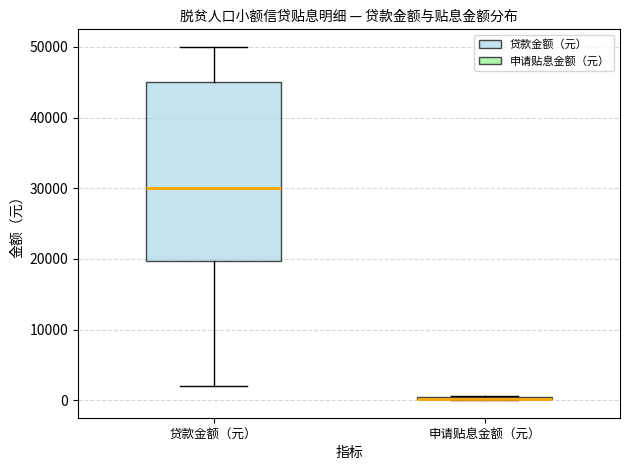

Comparing the boxes themselves (not the whiskers), which one is the tallest?

贷款金额（元）